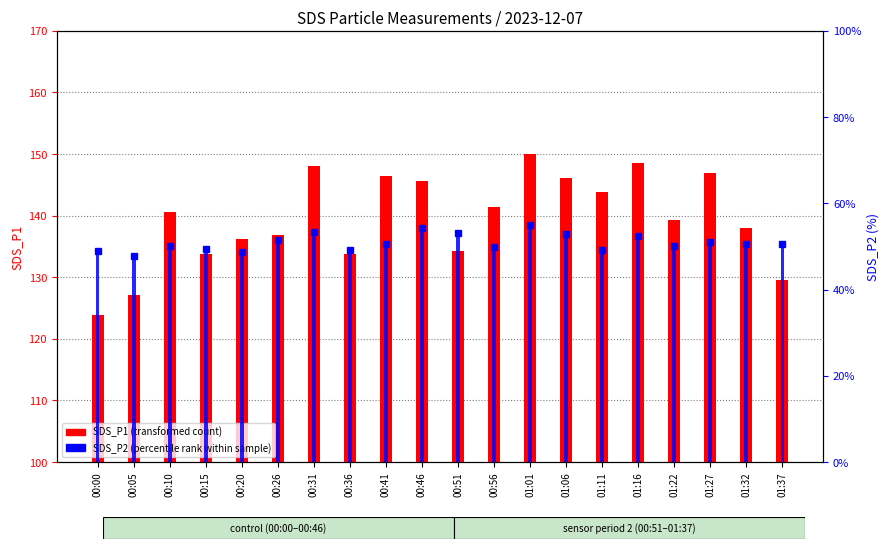

At which label does SDS_P2 bar first exceed 50?

00:10